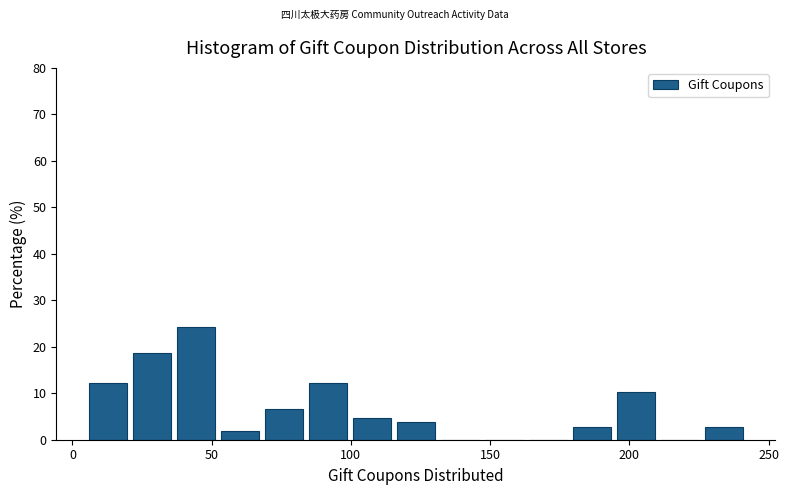

Around what value on the x-axis is the tallest bar? Give the approximate position of its centre, as read against the axis.

45